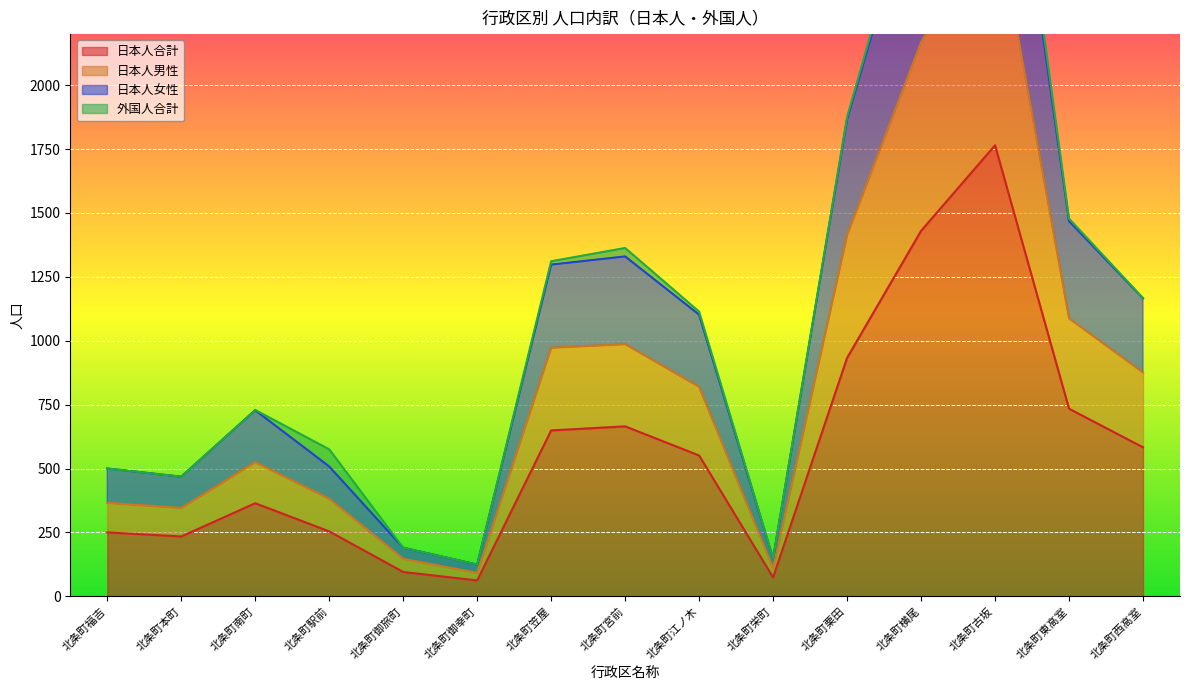

The 日本人合計 series shows 74 at 北条町栄町. True or false?

True